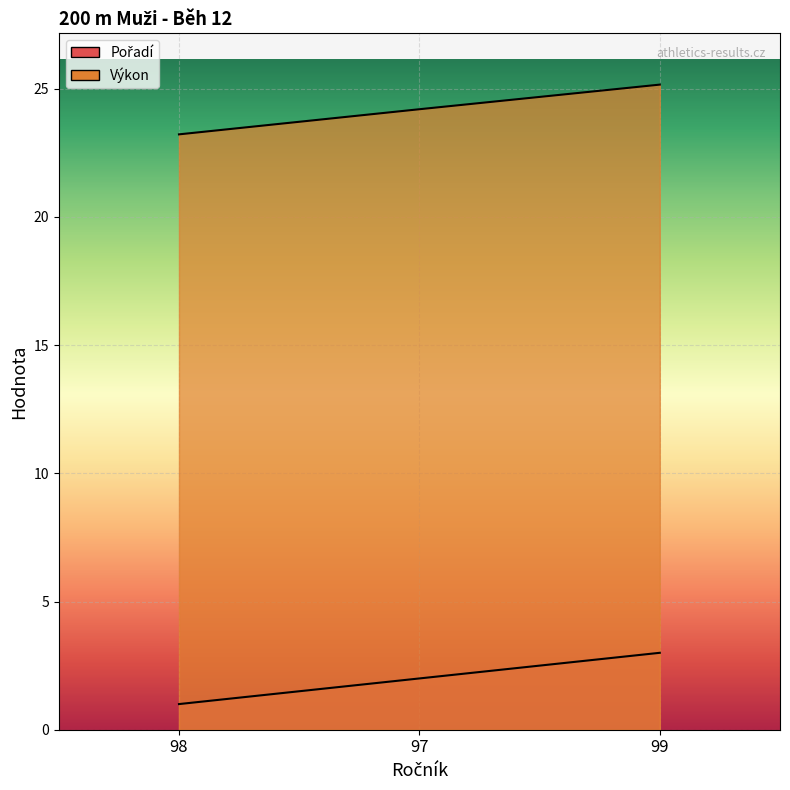

The value of Výkon at 99 is 8.1. True or false?

False